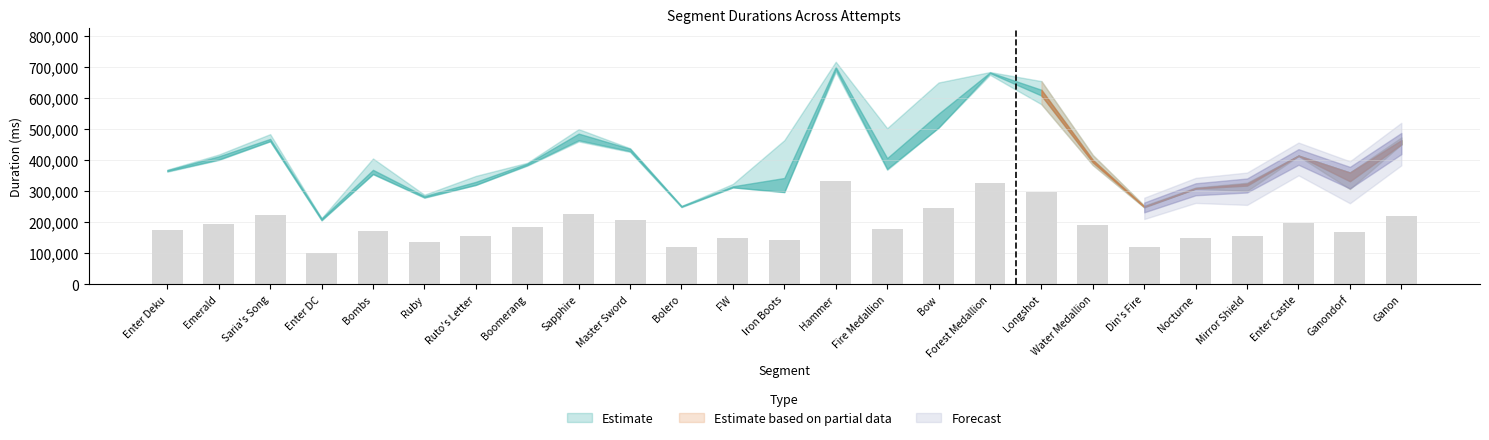

The value at Ruby is 135007.2. True or false?

True